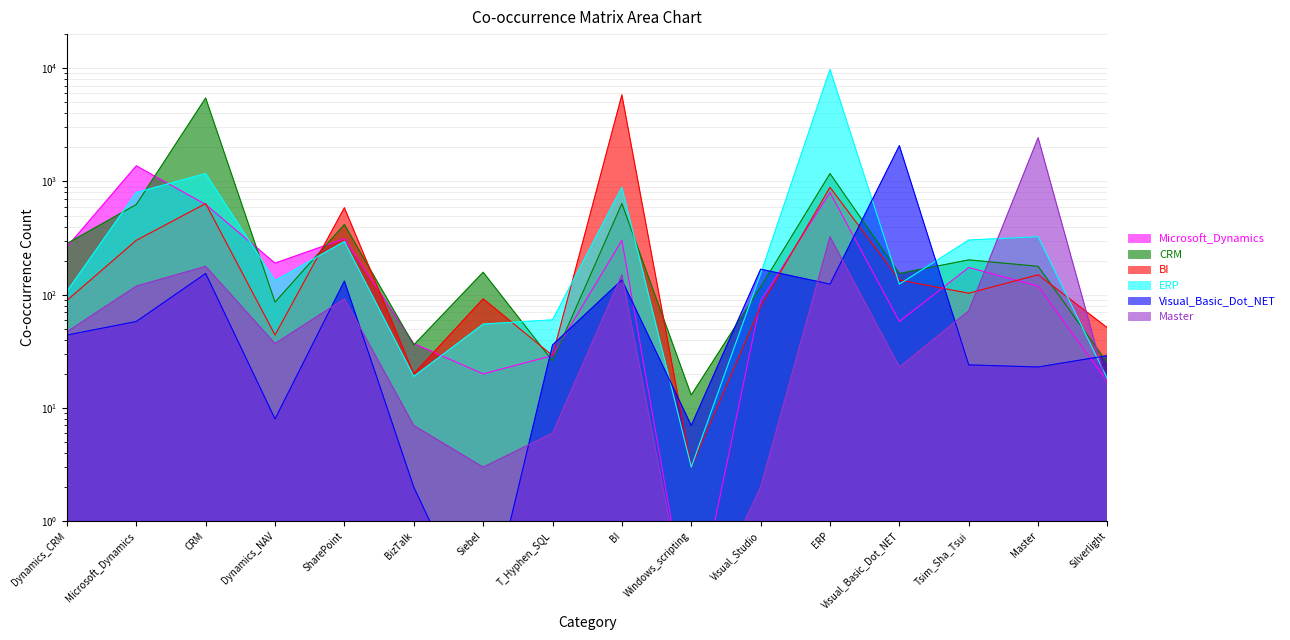

What is the total value across all series at SharePoint?

1834.0